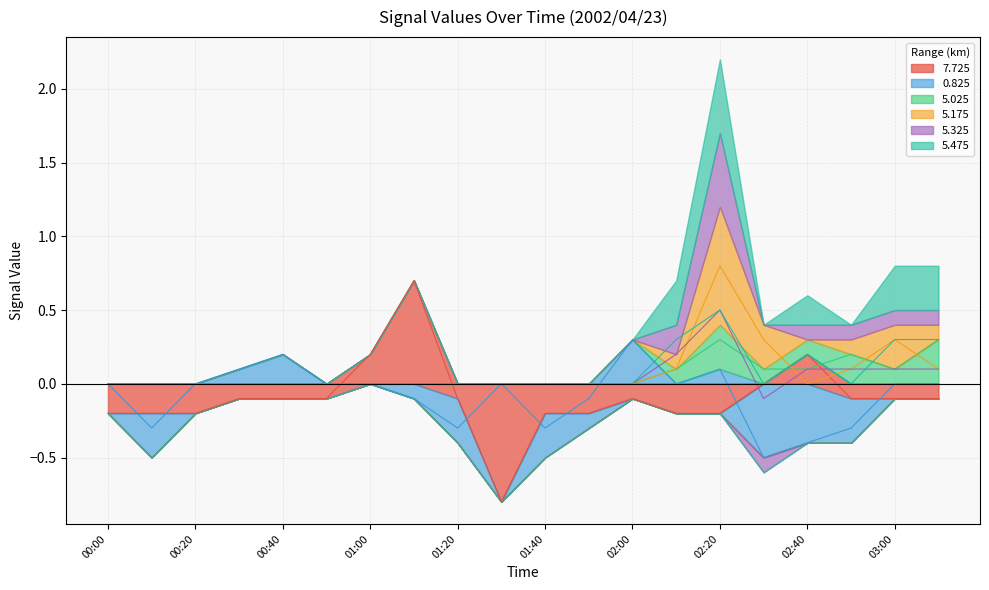

True or false: 5.175 has a value of 0.4 at 00:10.

False